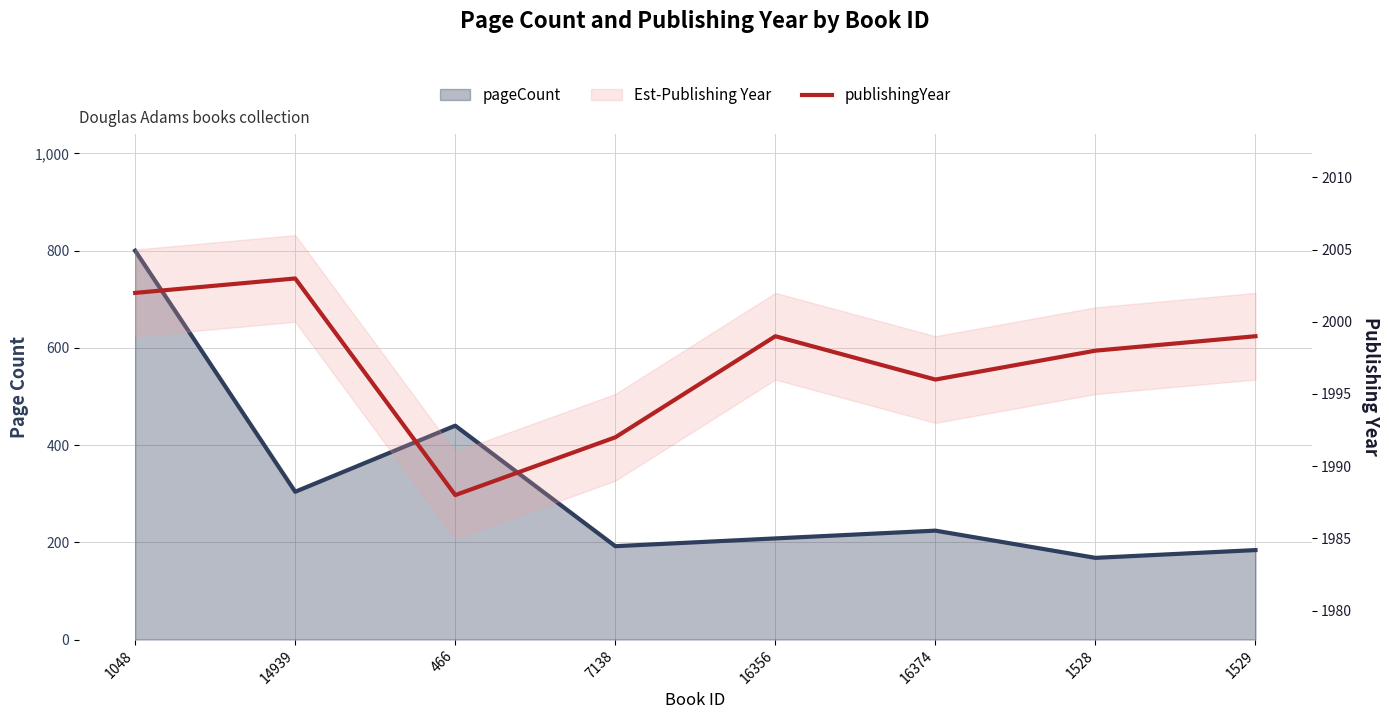

Which has a higher value, 466 or 14939?

466